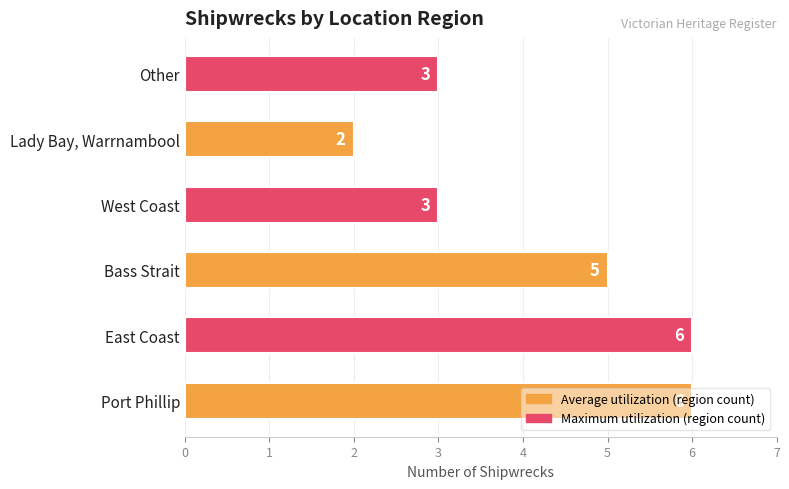

True or false: the data shows 8 at Port Phillip.

False